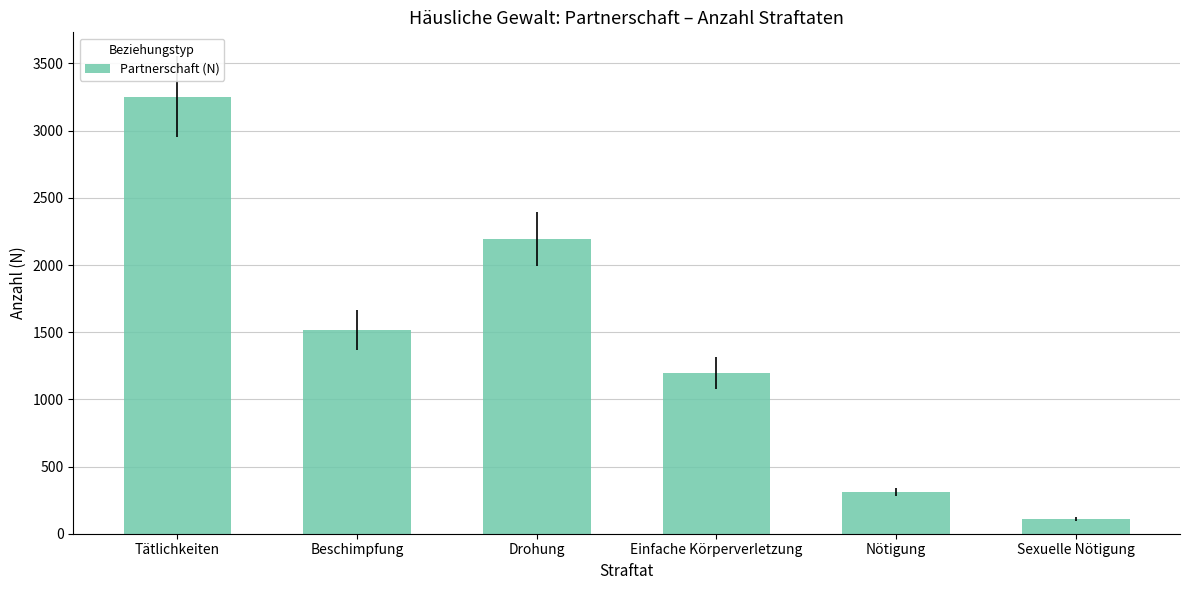

What is the ratio of the value at Beschimpfung to the value at Drohung?

0.7